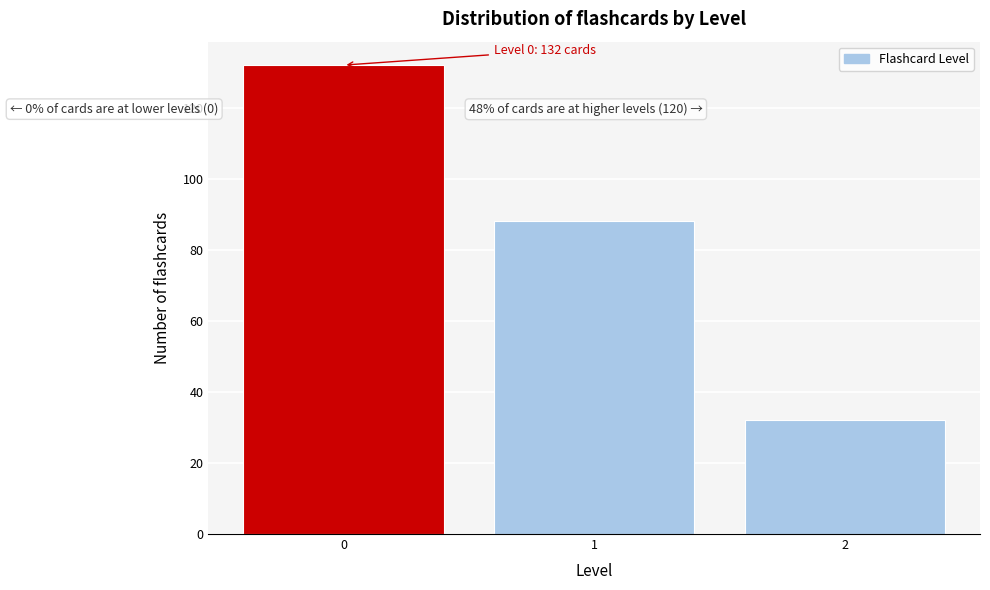

Reading left to right, extract all data points from this chart.

0=132	1=88	2=32